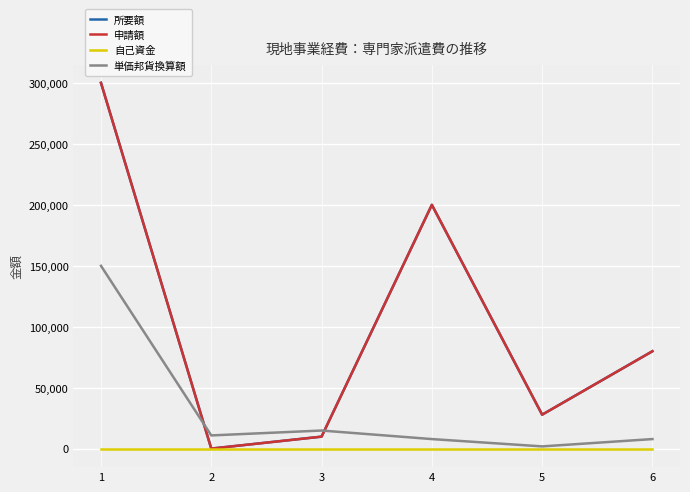

Reading left to right, list all the values displayed in this chart.

所要額: 1=300000	2=200	3=10000	4=200000	5=28000	6=80000
申請額: 1=300000	2=200	3=10000	4=200000	5=28000	6=80000
自己資金: 1=0	2=0	3=0	4=0	5=0	6=0
単価邦貨換算額: 1=150000	2=11000	3=15000	4=8000	5=2000	6=8000